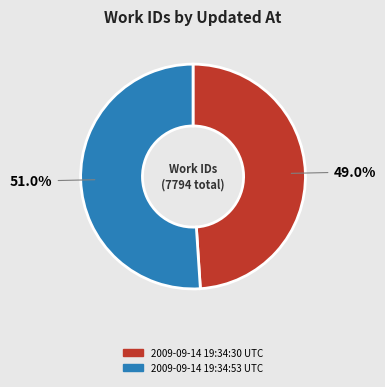

Which slice is the smallest?

2009-09-14 19:34:30 UTC